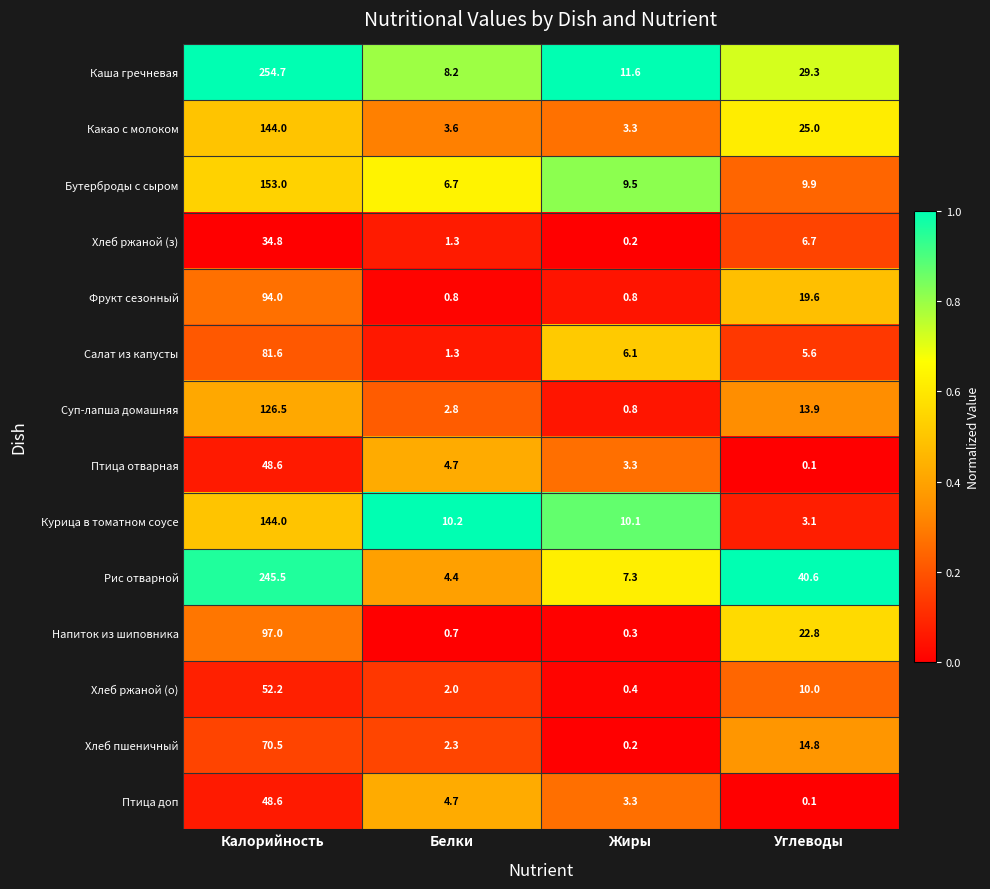

At which category is the sum across all series the highest?

Калорийность